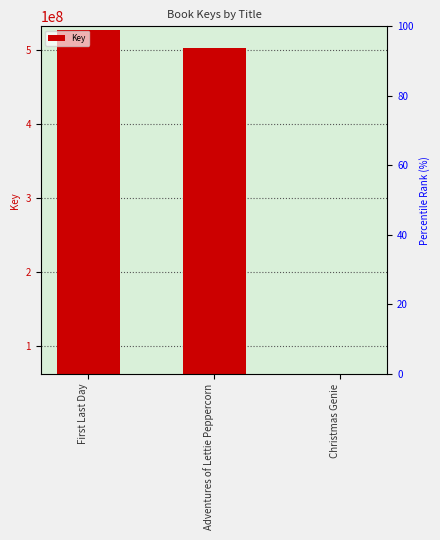

How many distinct data groups are displayed?

1